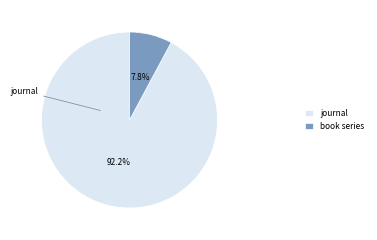

Is there any slice that represents more than half of the pie?

Yes